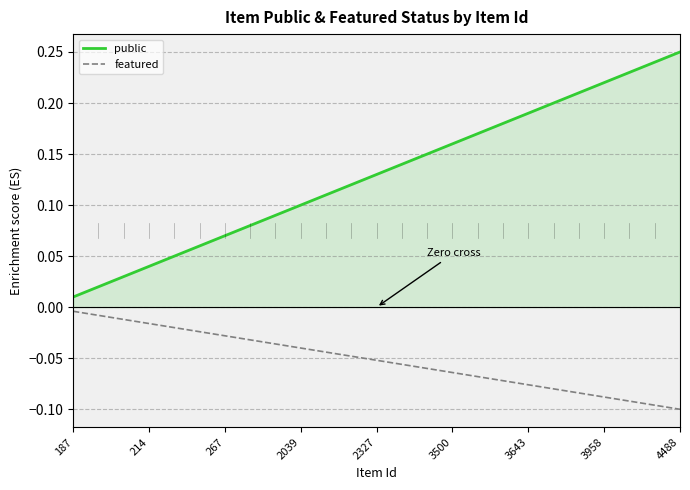

What is the difference between the maximum and minimum values in the public series?

0.2